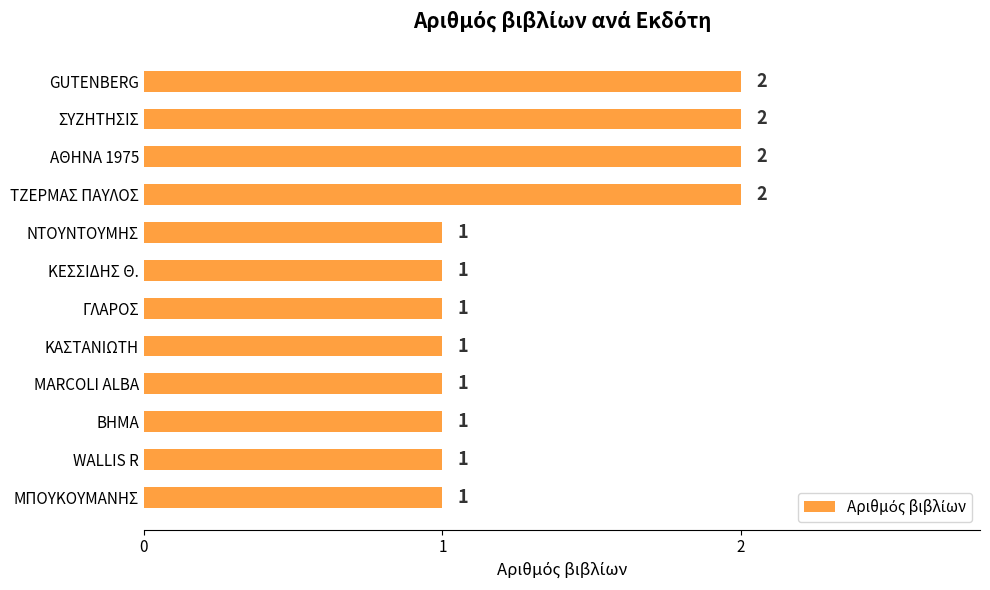

What is the sum of all values?

16